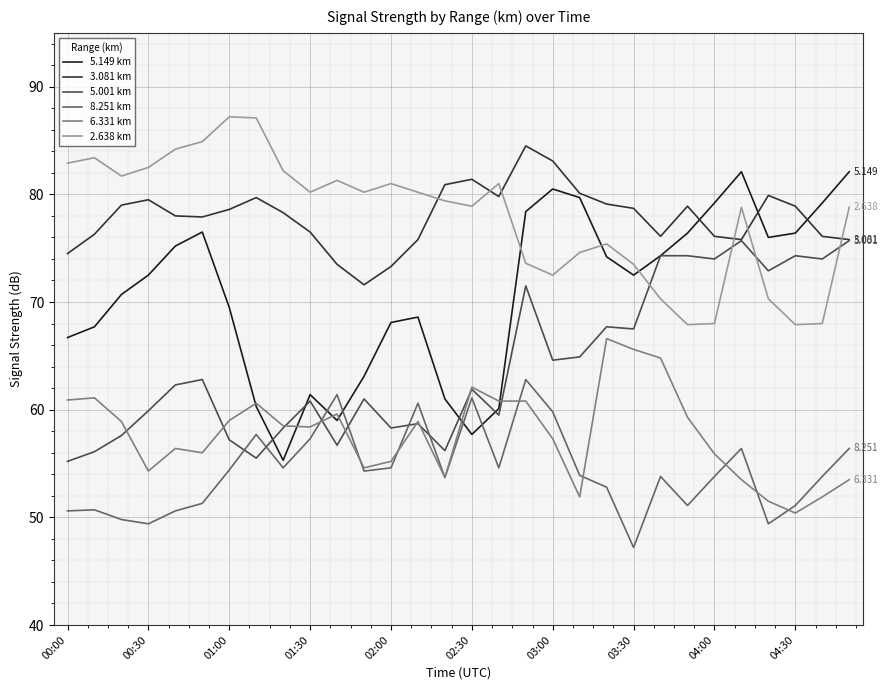

True or false: 5.149 km and 8.251 km cross at least once.

True